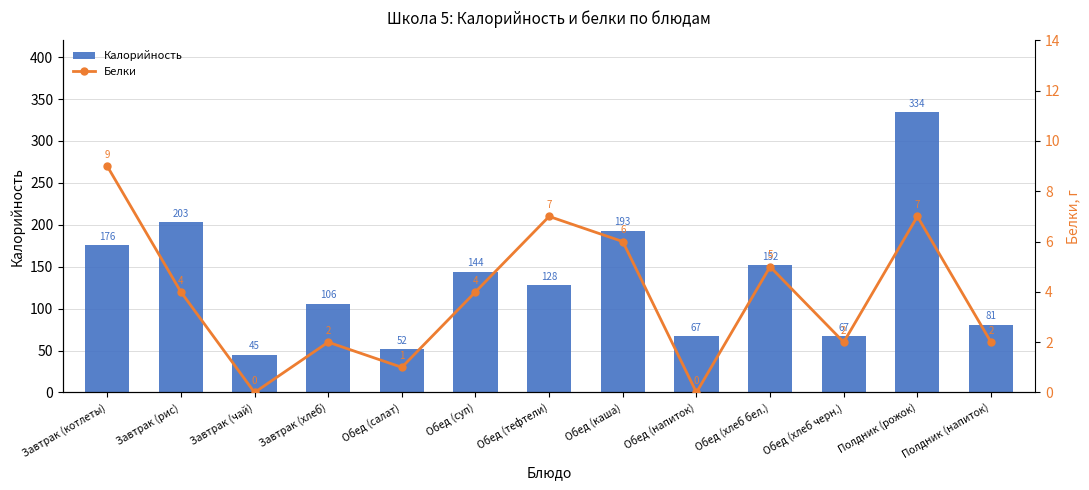

Which category has the highest value across all series?

Полдник (рожок)